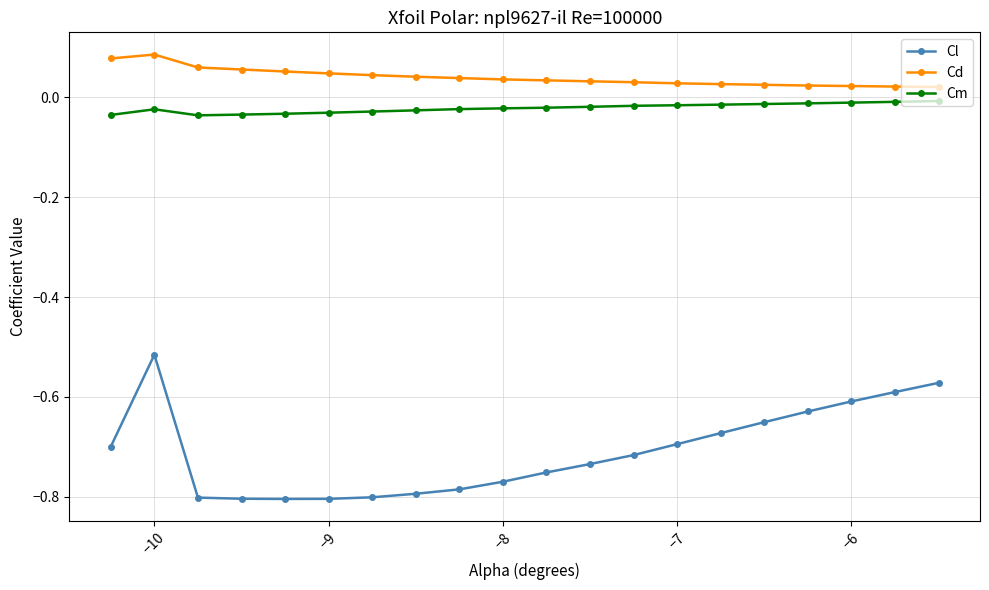

Rank the series by their maximum value, from lowest to highest.

Cl, Cm, Cd